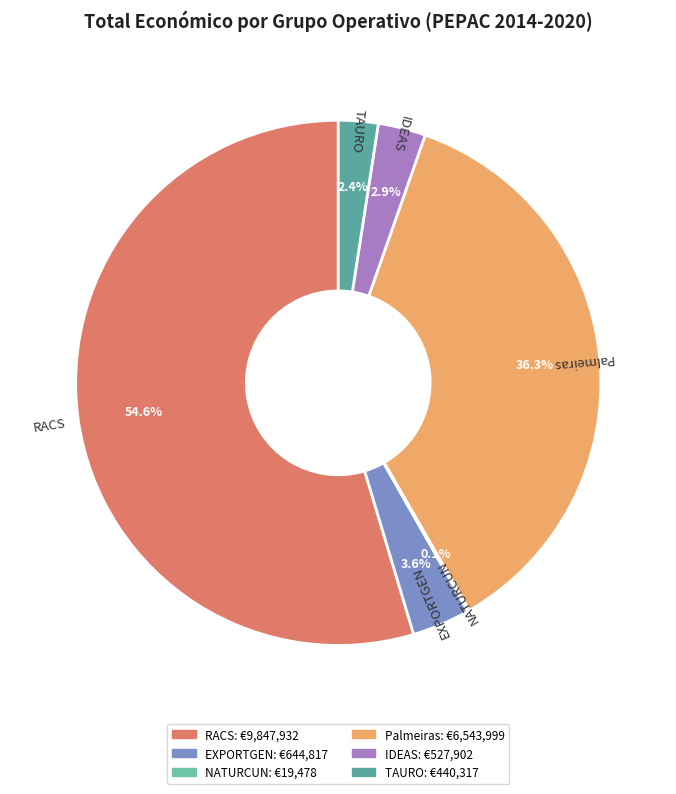

What is the largest slice in the pie chart?

RACS